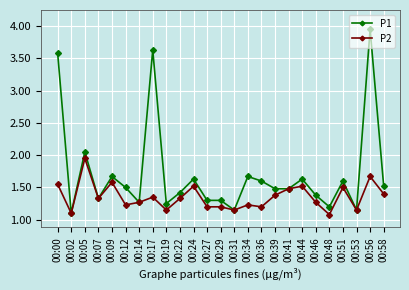

True or false: P2 has a value of 1.1 at 00:19.

True